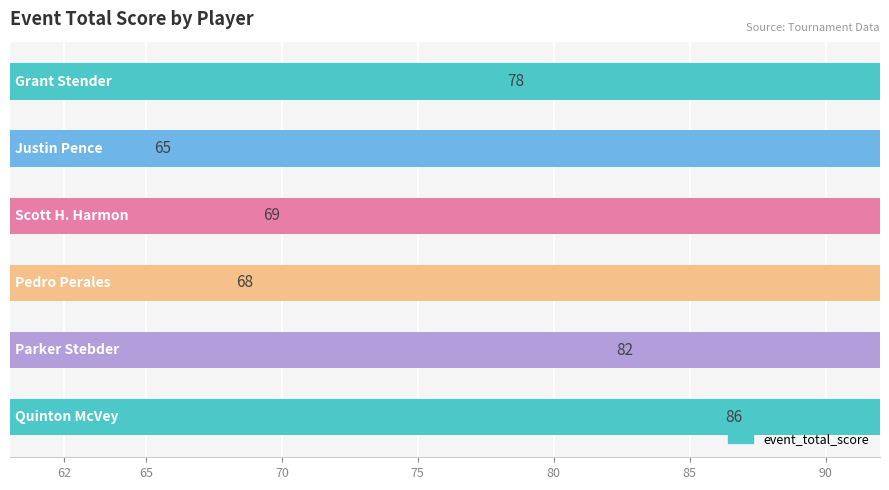

What is the change in value from 80 to 85?

+4